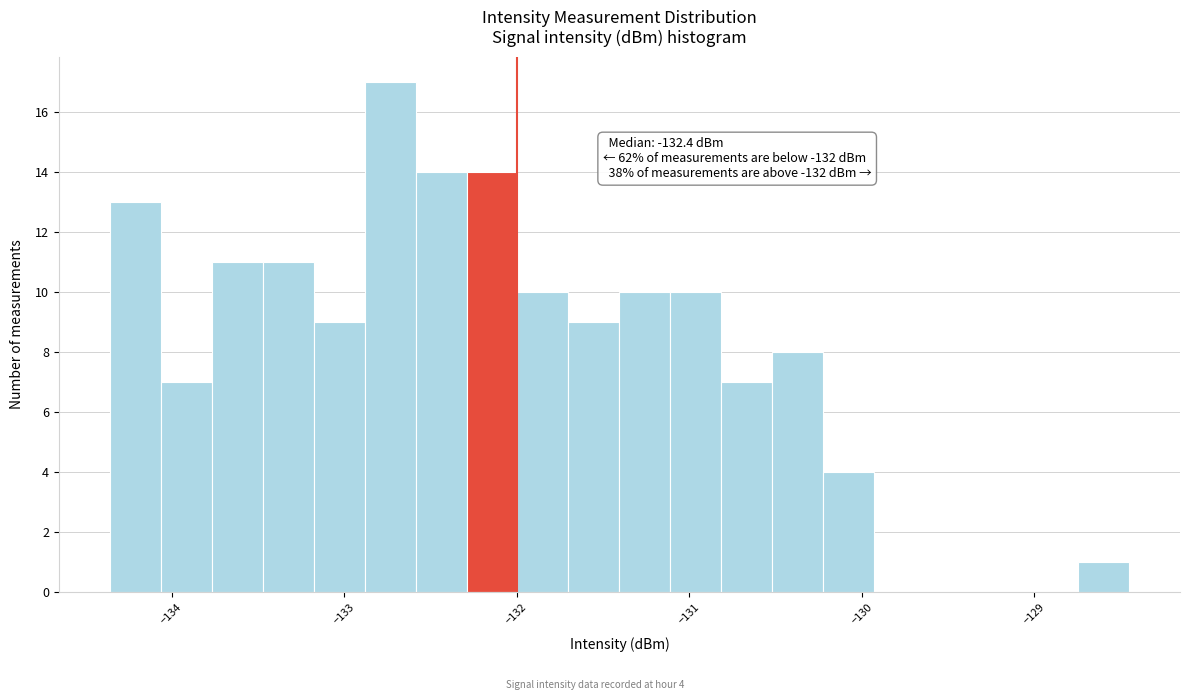

Read against the x-axis, roughly where is the centre of the tallest bar?

-132.7